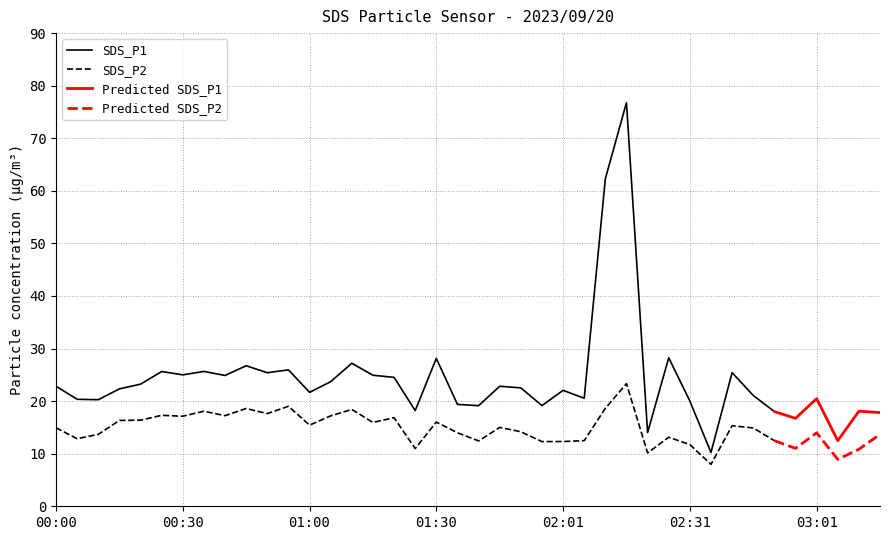

Count the number of categories in the chart.

40